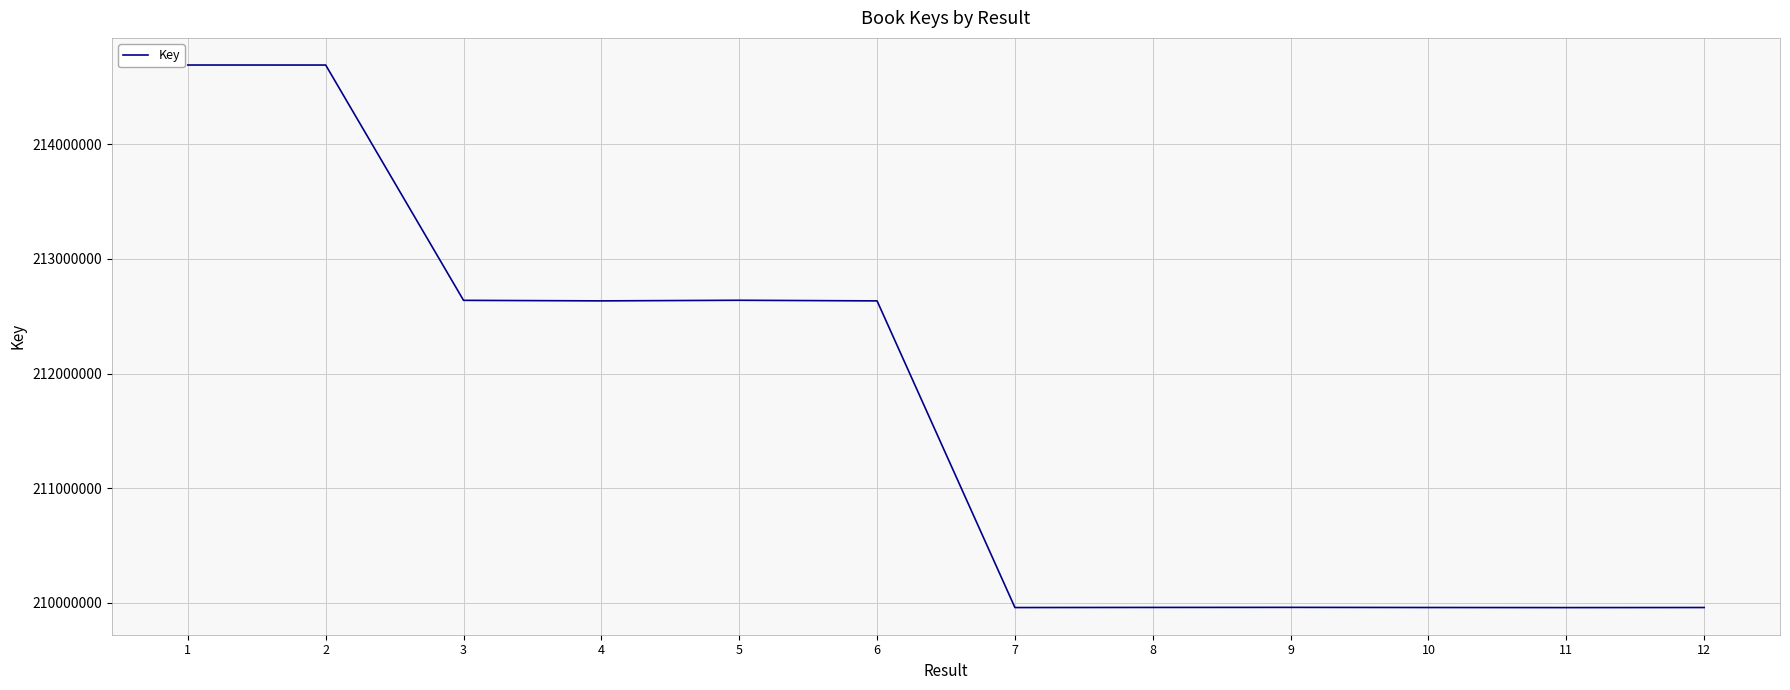

What is the average value?

211640175